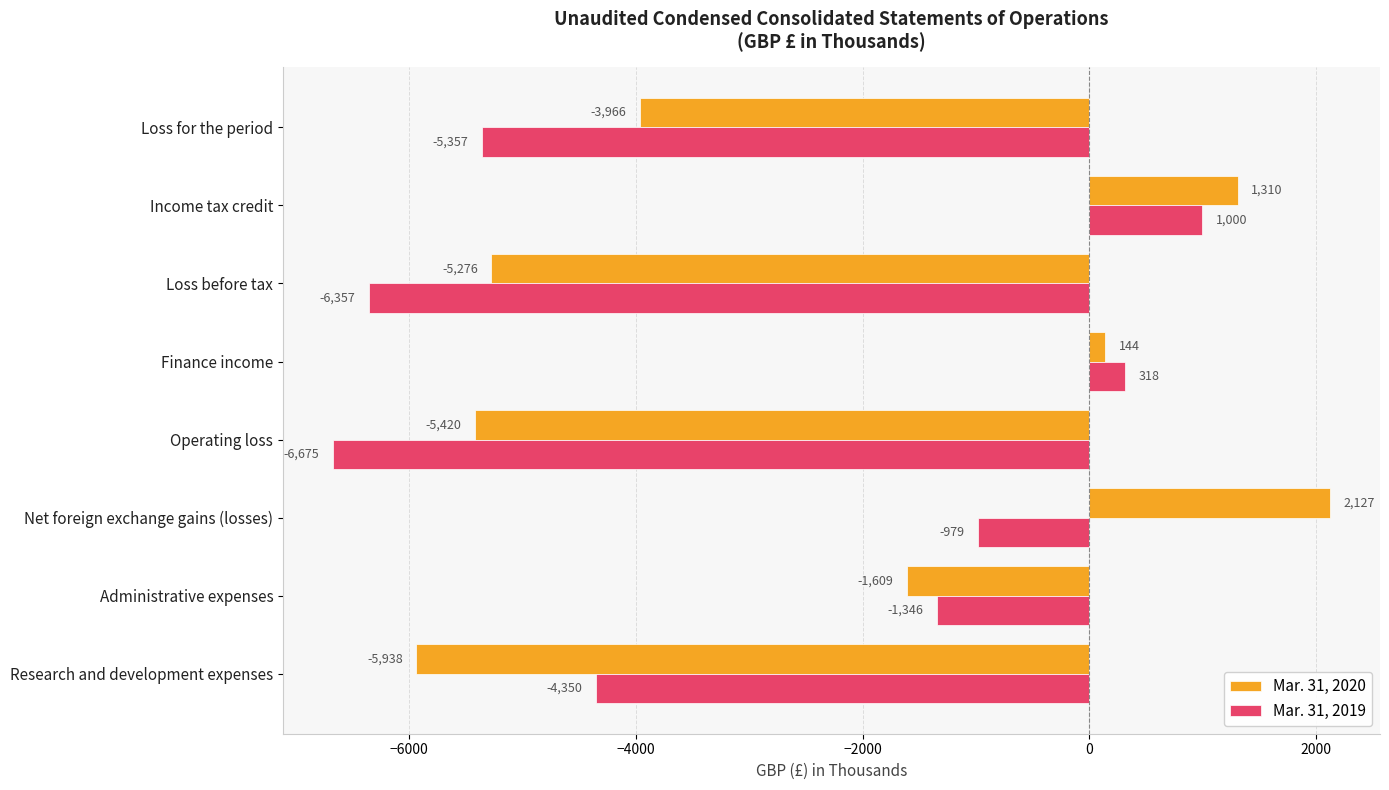

What is the smallest value displayed?

-6675